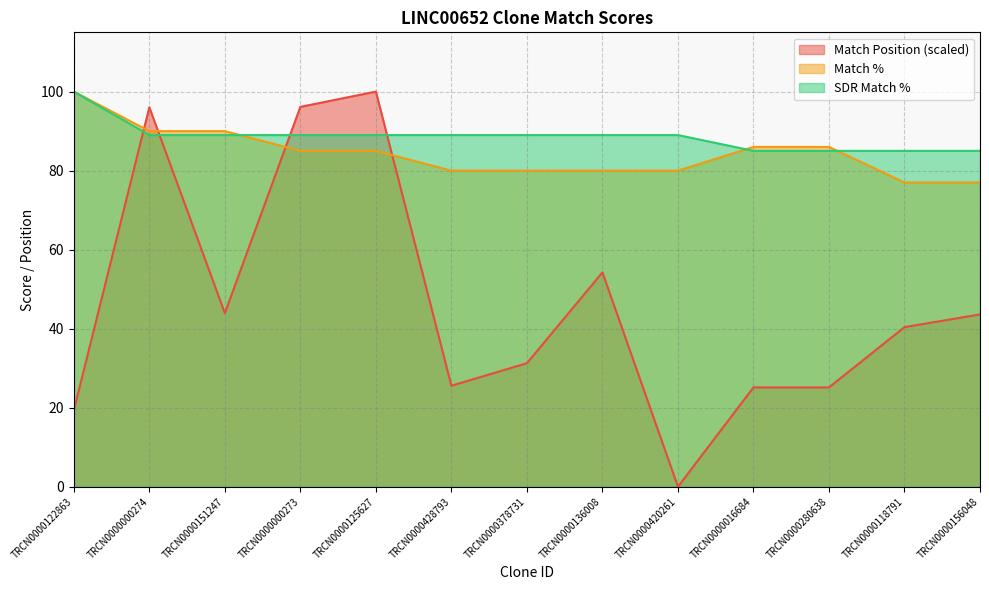

Does the chart have visible grid lines?

Yes